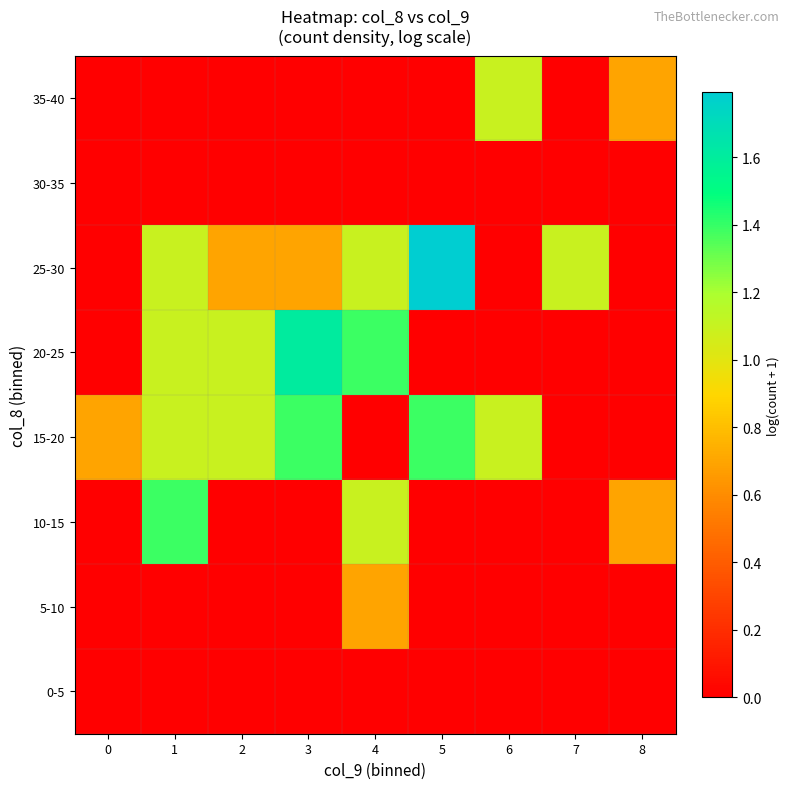

Between 5 and 7, which series saw the biggest shift?

15-20